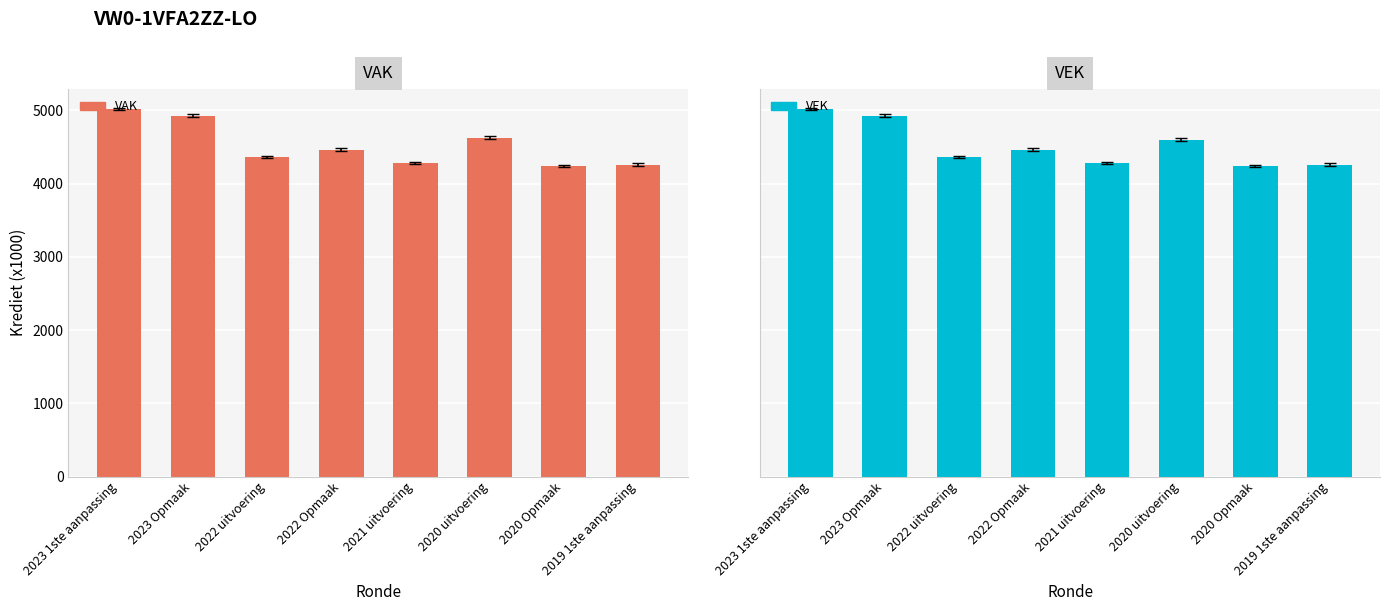

Reading right to left, list all the values displayed in this chart.

VAK: 2019 1ste aanpassing=4258	2020 Opmaak=4236	2020 uitvoering=4622	2021 uitvoering=4277	2022 Opmaak=4464	2022 uitvoering=4362	2023 Opmaak=4928	2023 1ste aanpassing=5014
VEK: 2019 1ste aanpassing=4258	2020 Opmaak=4236	2020 uitvoering=4601	2021 uitvoering=4277	2022 Opmaak=4464	2022 uitvoering=4361	2023 Opmaak=4928	2023 1ste aanpassing=5014